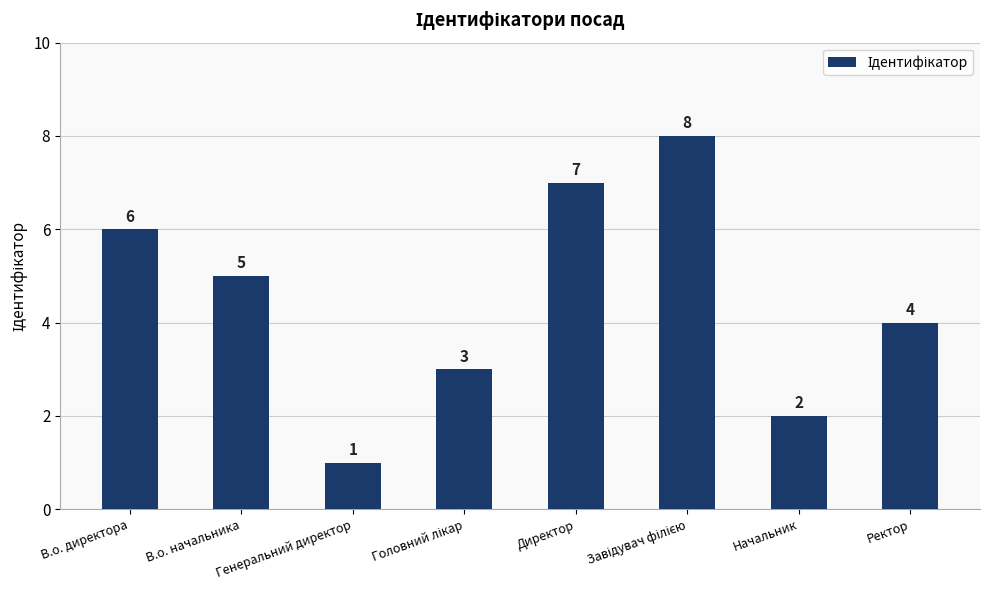

What position from the right is В.о. начальника?

7